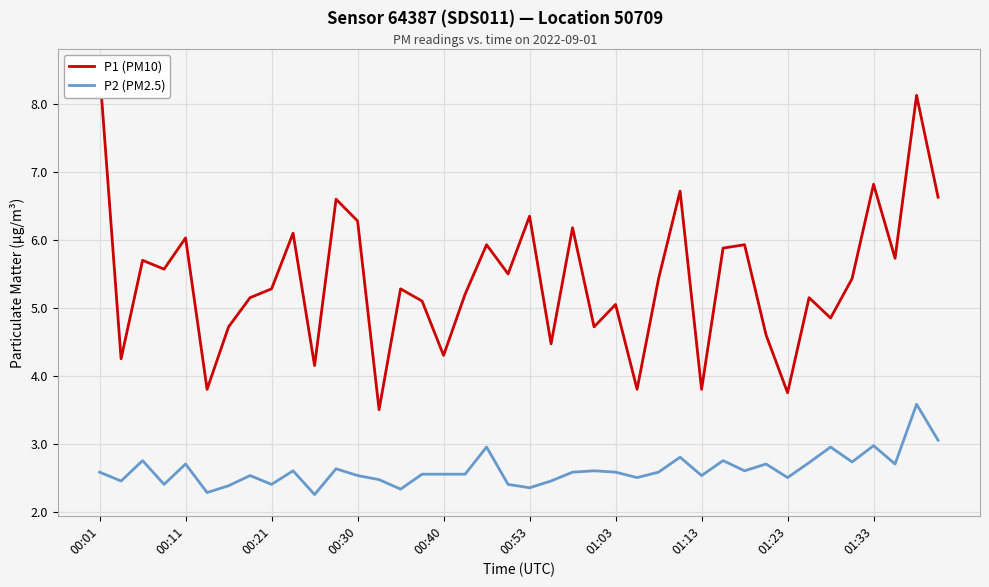

True or false: P2 (PM2.5) has a value of 4.0 at 01:13.

False